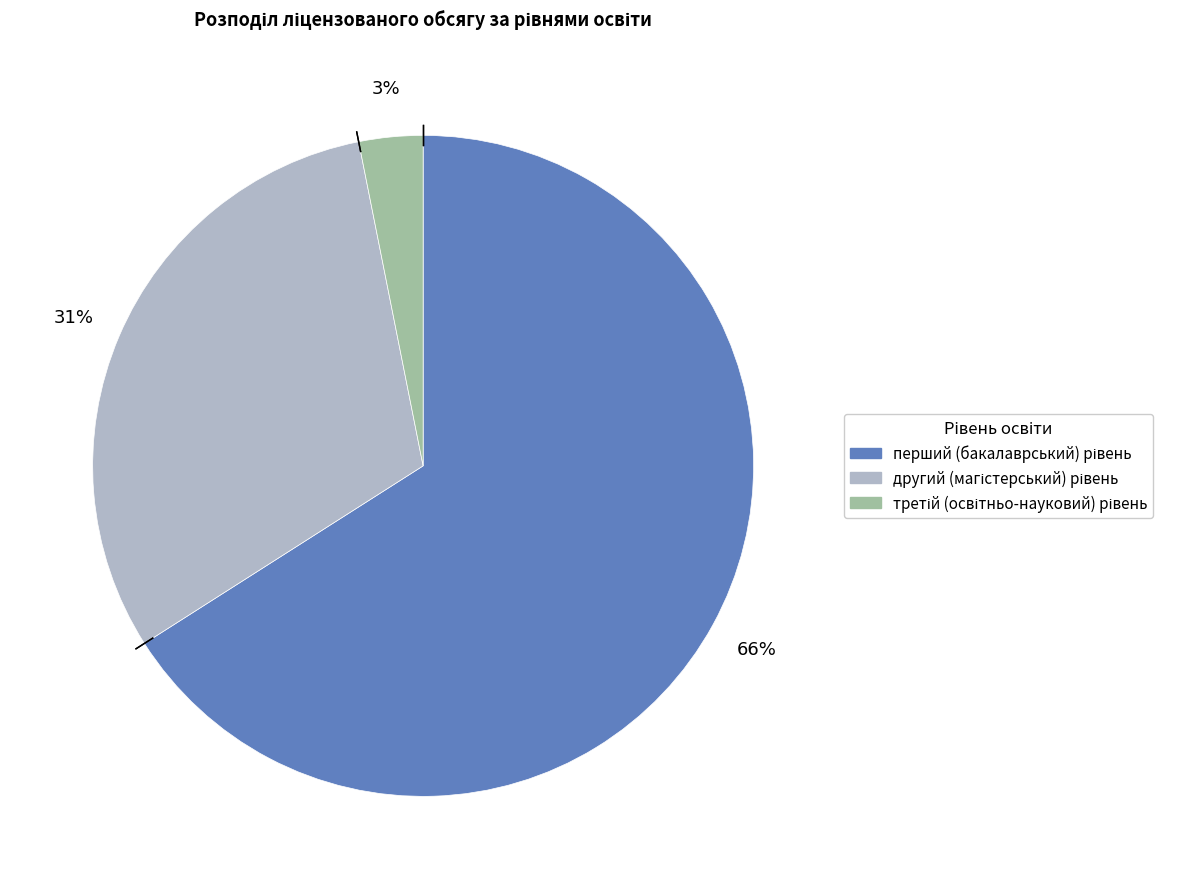

To the nearest percent, what is the difference between the largest and smallest slice percentages?

63%